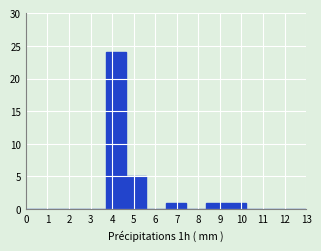

Reading left to right, list every bar in this chart as the range it spans on the x-axis followed by its height. Neither the bar edges nor the heights are printed on the chart, so give them approximately, as read against the axes.

0.0 to 0.9: 0
0.9 to 1.9: 0
1.9 to 2.8: 0
2.8 to 3.7: 0
3.7 to 4.6: 24
4.6 to 5.6: 5
5.6 to 6.5: 0
6.5 to 7.4: 1
7.4 to 8.4: 0
8.4 to 9.3: 1
9.3 to 10.2: 1
10.2 to 11.1: 0
11.1 to 12.1: 0
12.1 to 13.0: 0